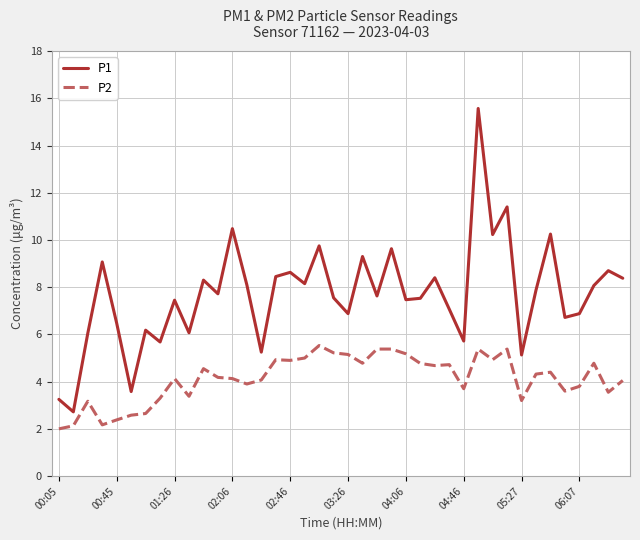

What is the maximum value for P1?

15.6